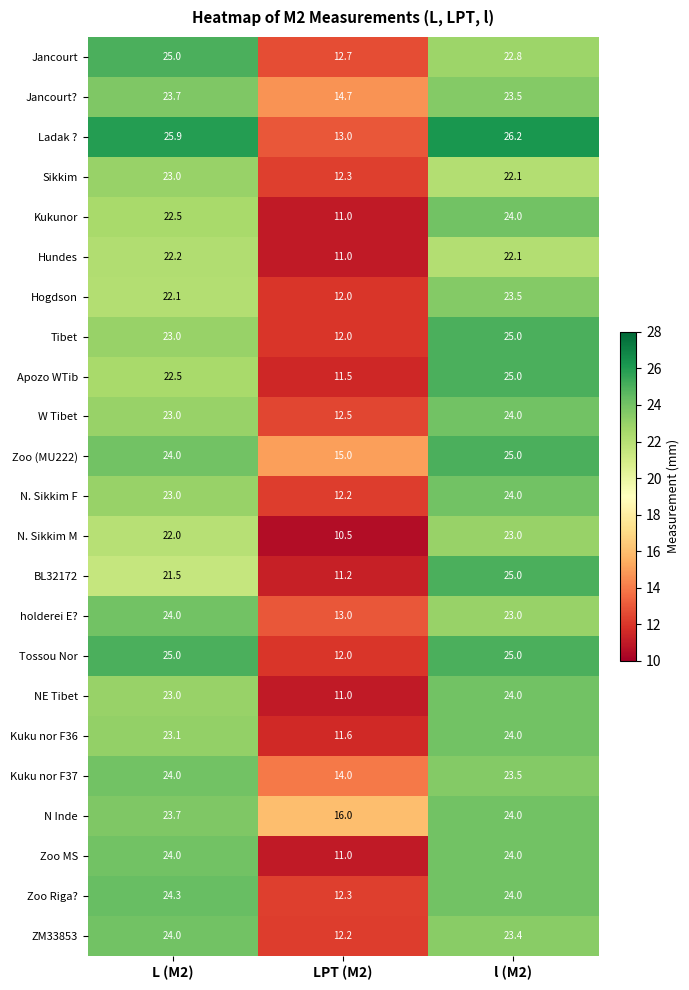

At which category does the chart reach its peak across all series?

l (M2)